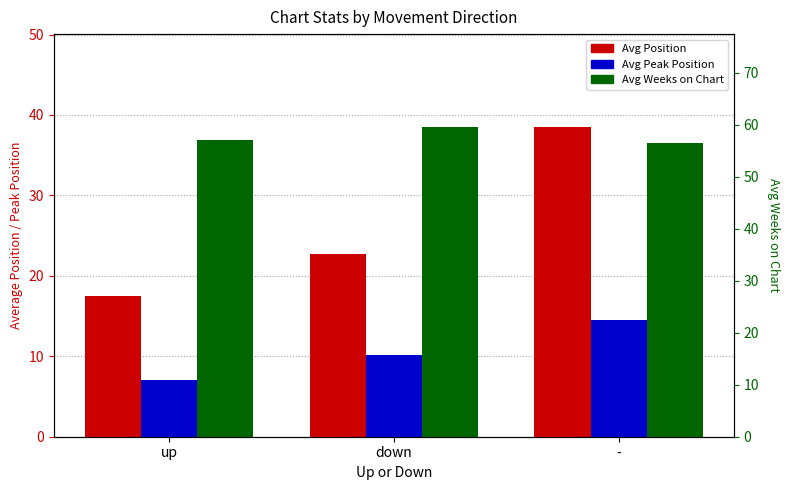

What is the approximate value of Avg Peak Position at -?

14.5